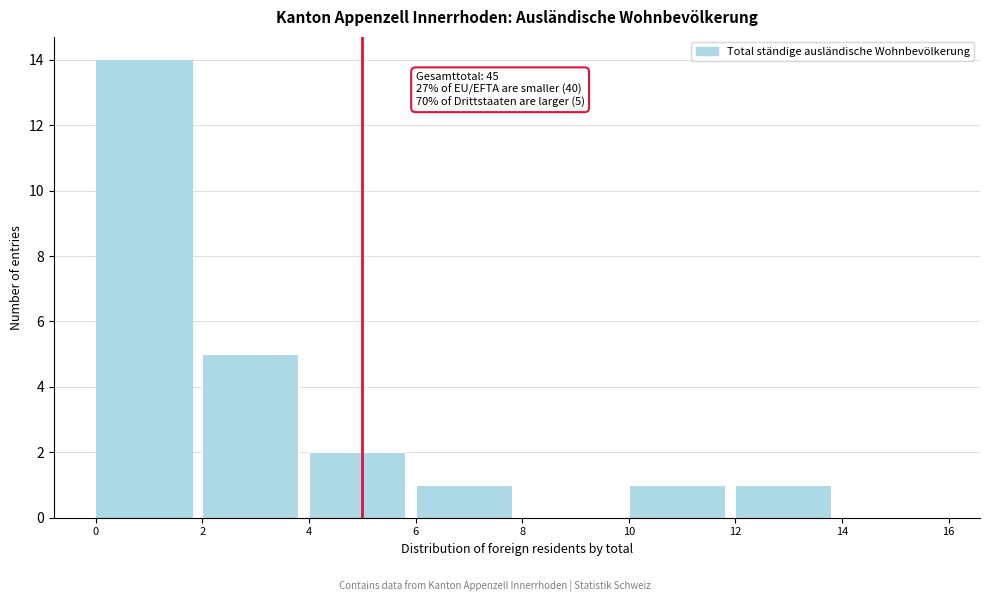

Over which range of the x-axis is the bar tallest?

0 to 2